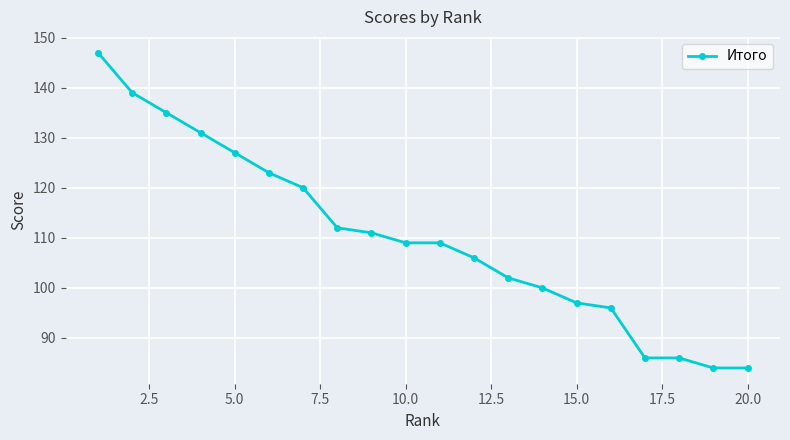

What is the maximum value shown in the chart?

147